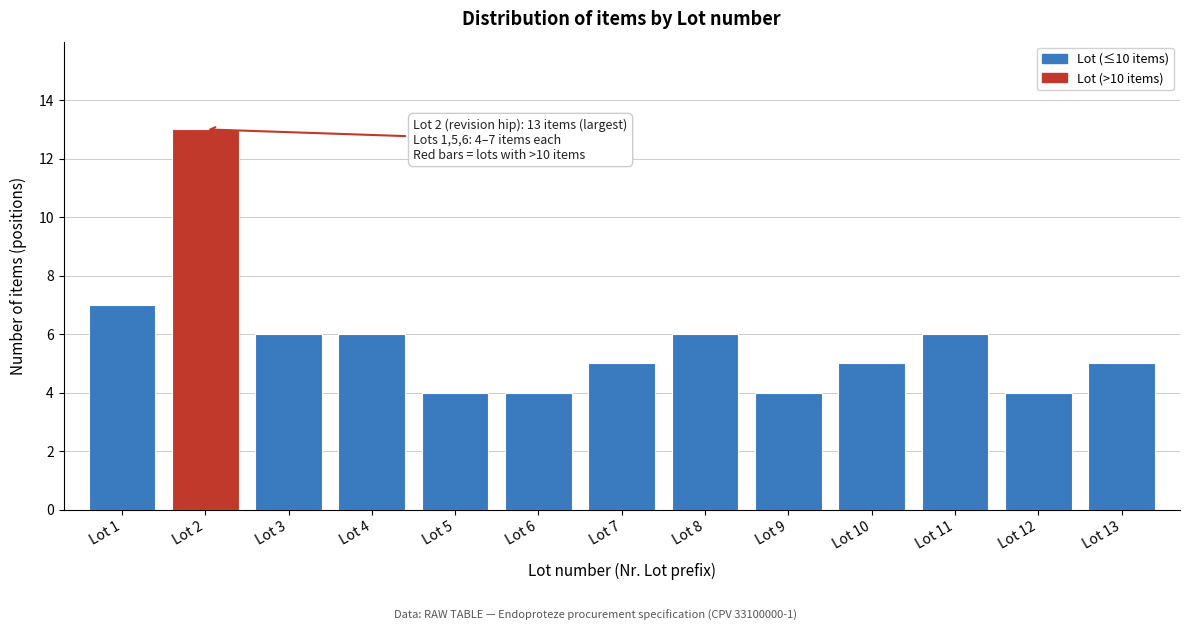

Reading left to right, what are all the values shown in this chart?

7	13	6	6	4	4	5	6	4	5	6	4	5